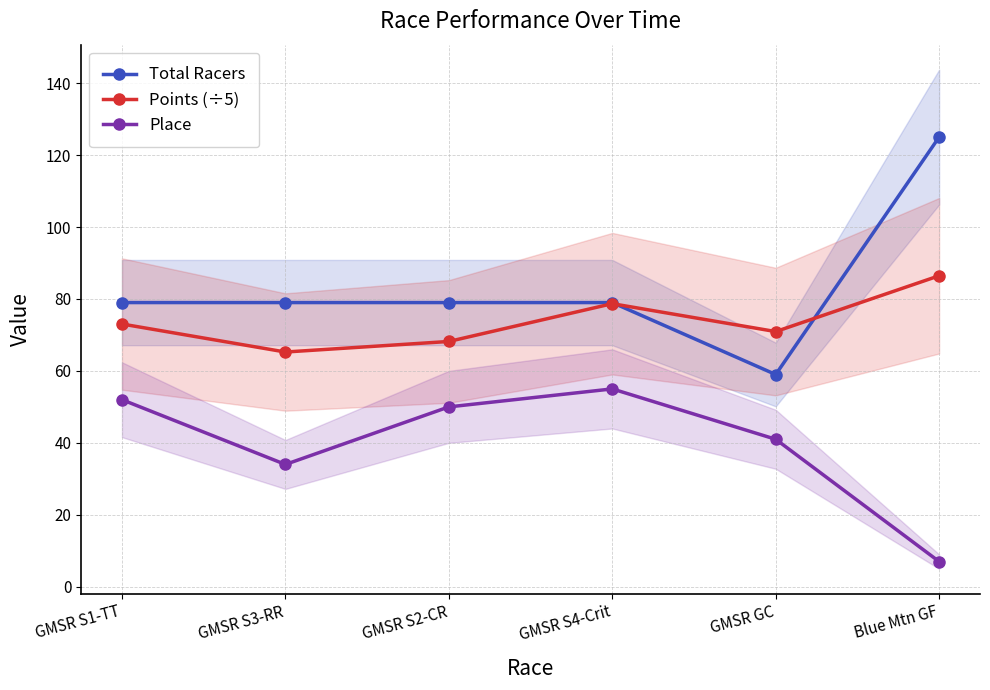

What is the difference between the maximum and minimum values in the Place series?

48.0